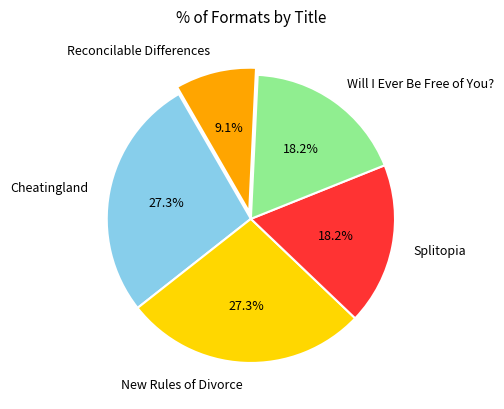

To the nearest percent, what percentage of the pie is Splitopia?

18%